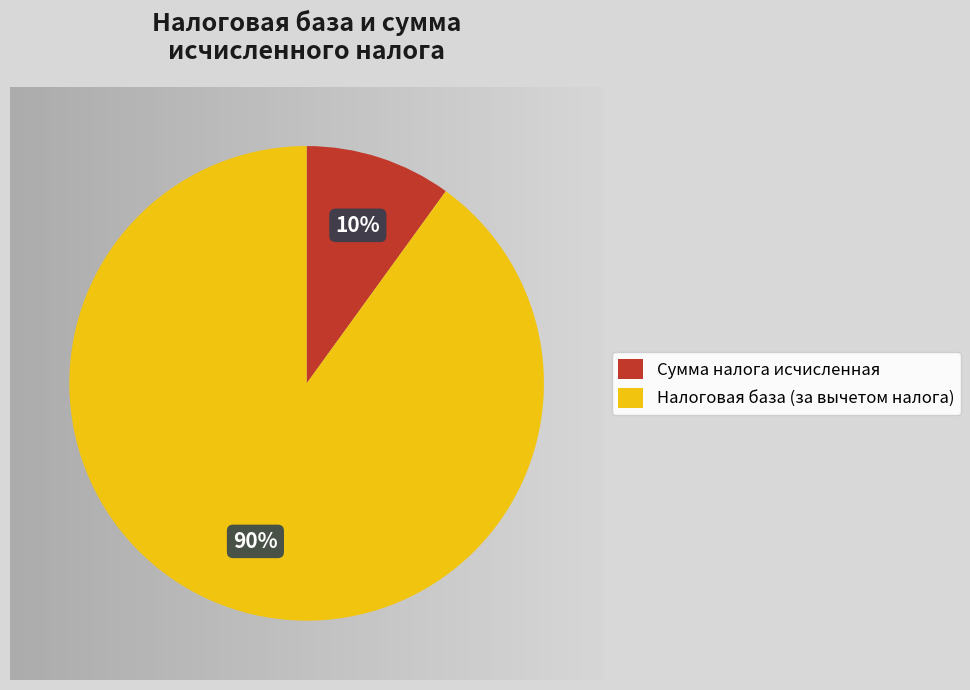

What is the largest slice in the pie chart?

Налоговая база (за вычетом налога)